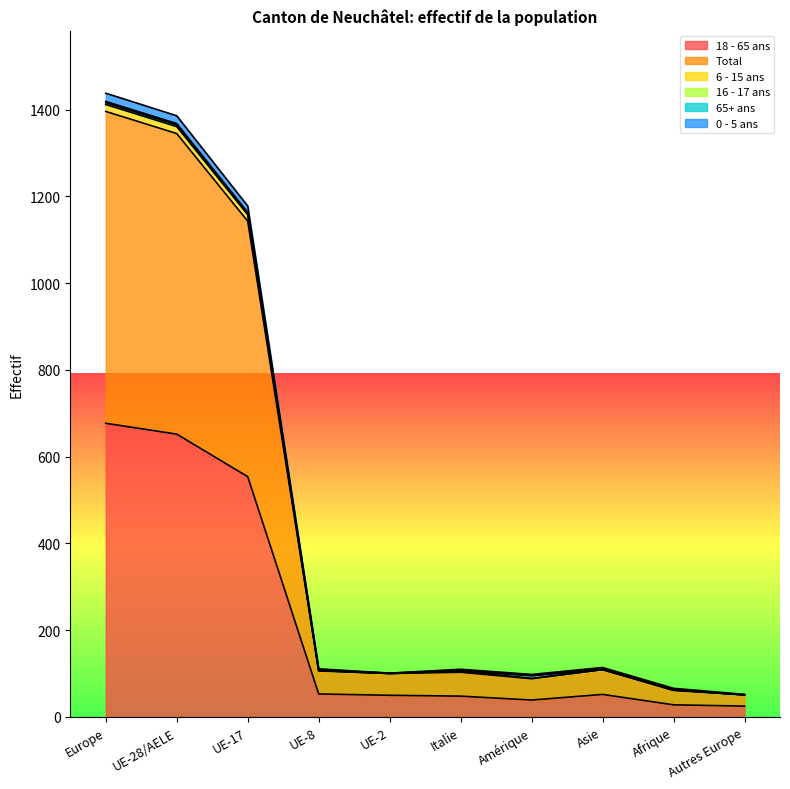

True or false: 18 - 65 ans has a value of 48 at Italie.

True